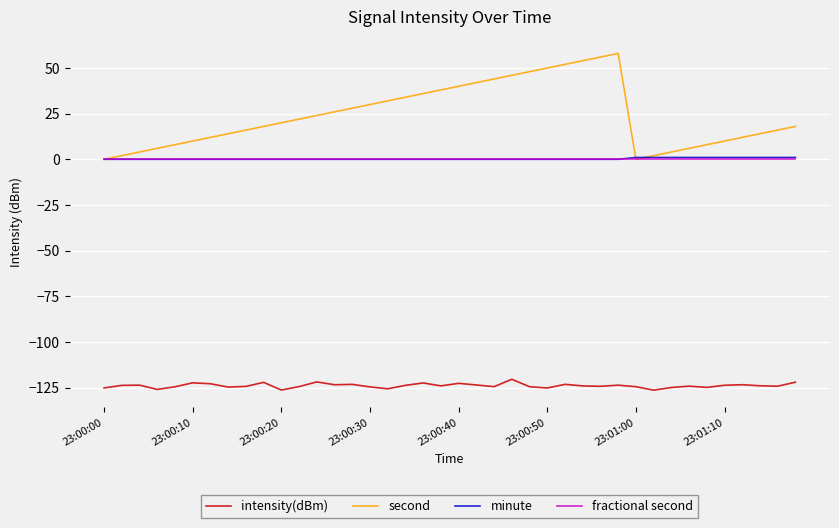

True or false: minute and intensity(dBm) intersect in this chart.

False